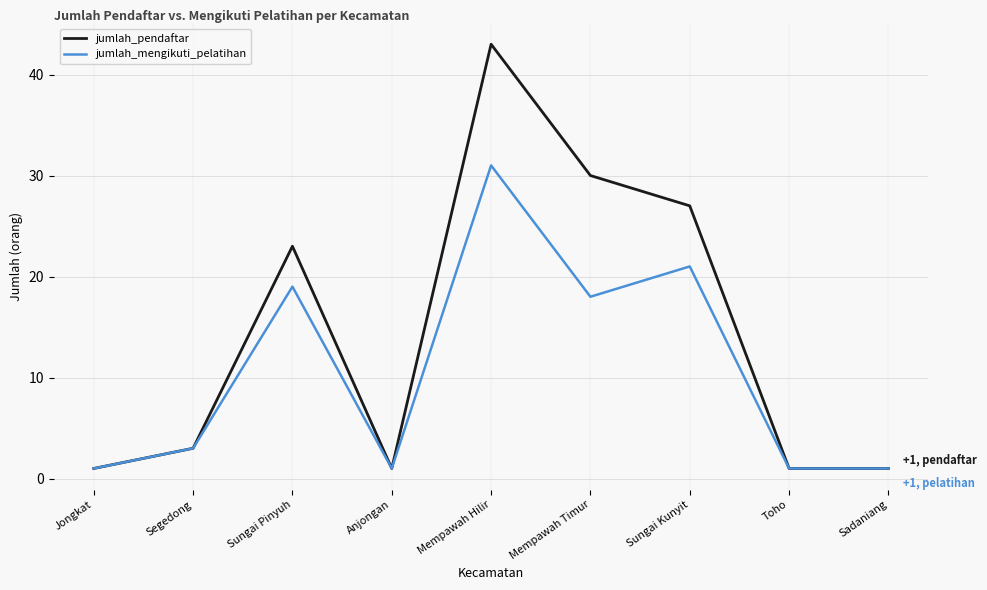

At which label is jumlah_pendaftar closest to 22?

Sungai Pinyuh